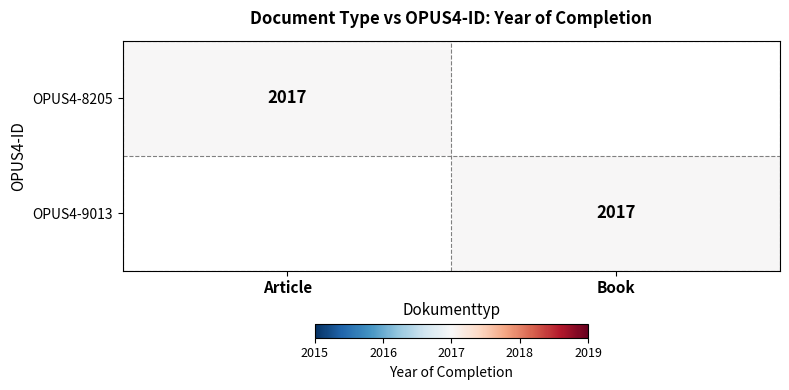

The OPUS4-8205 series shows 2017 at Article. True or false?

True